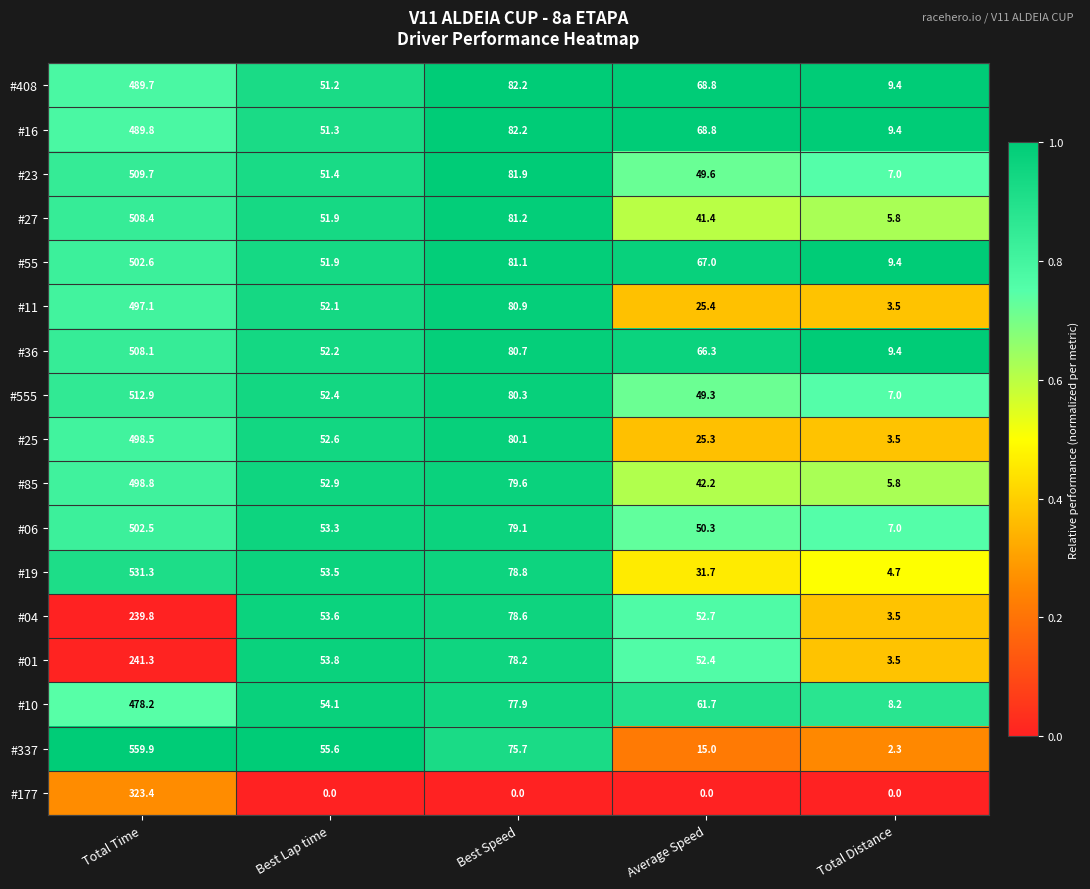

Which category has the lowest value in the #23 series?

Total Distance